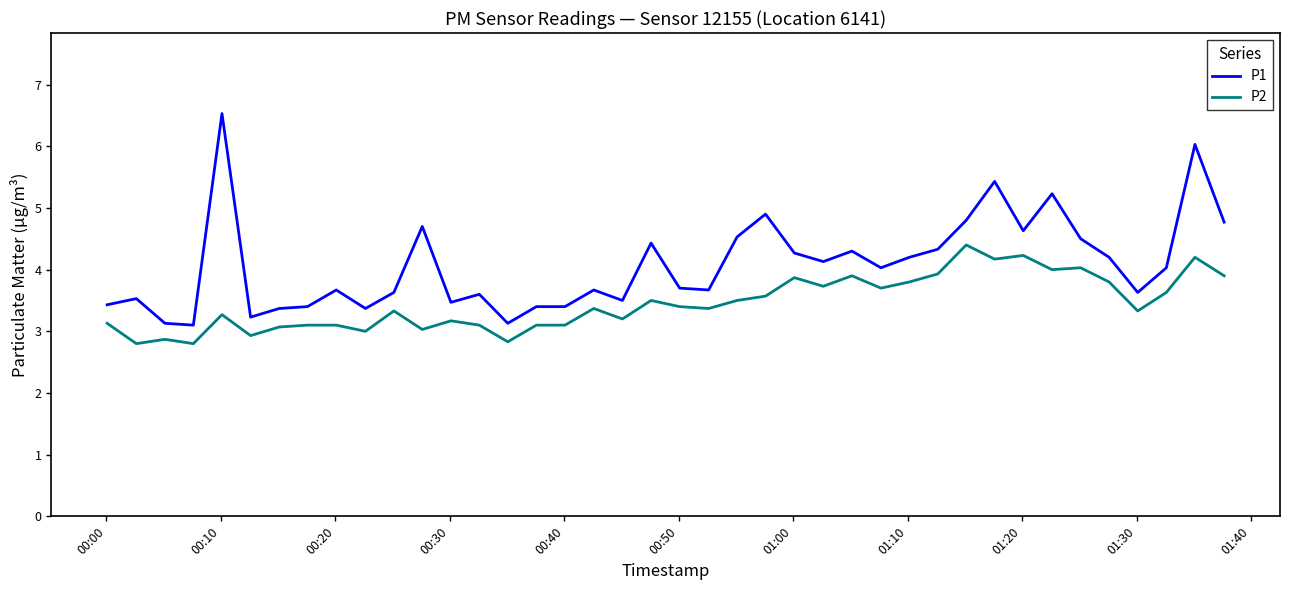

Is this an area chart (filled region under the line)?

No